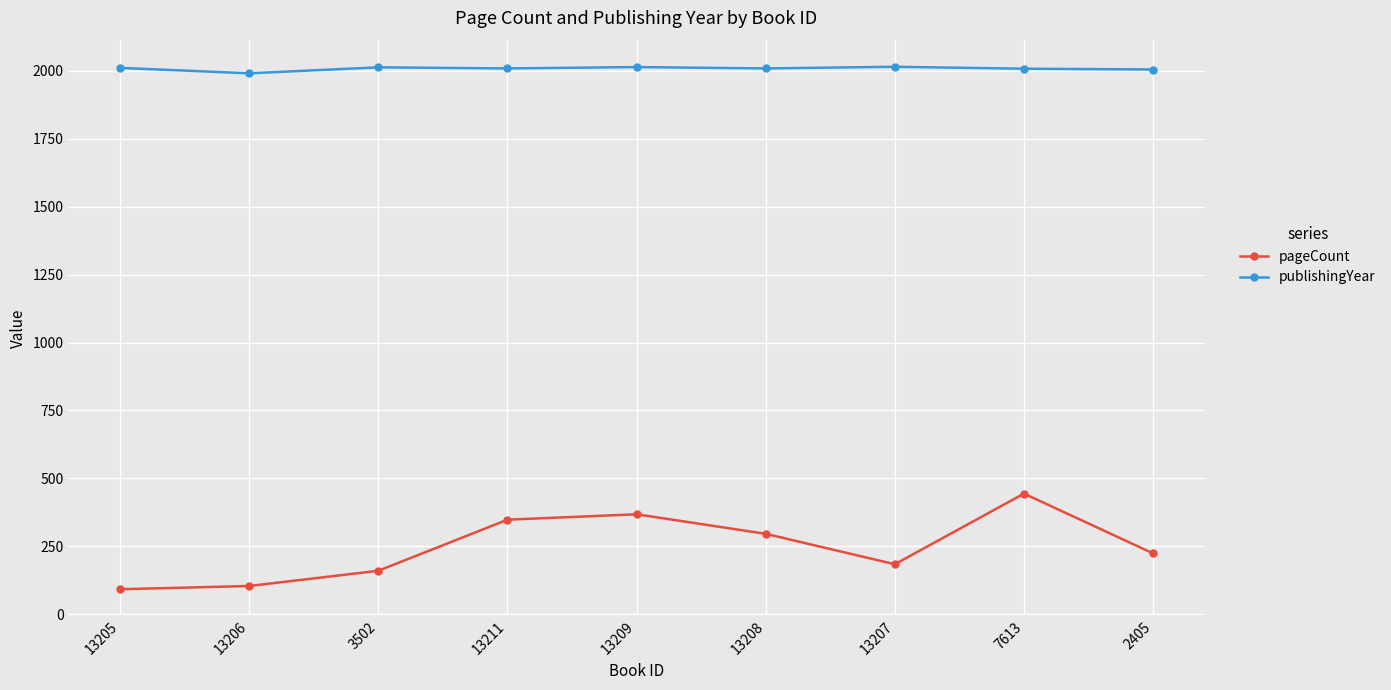

What is the total value across all series at 3502?

2173